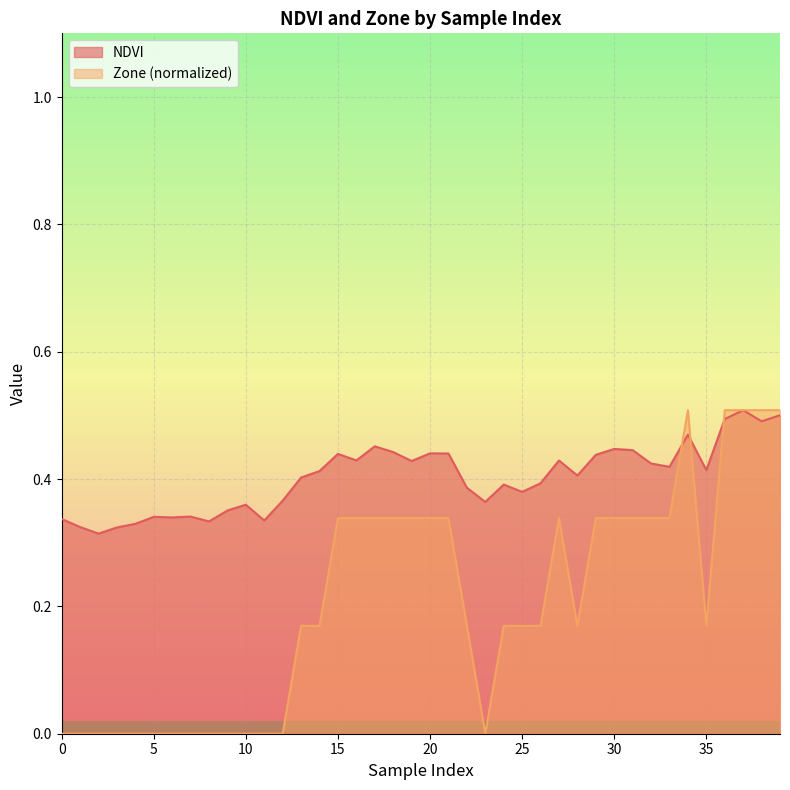

Between which two adjacent categories do NDVI and Zone first intersect?

33 and 34